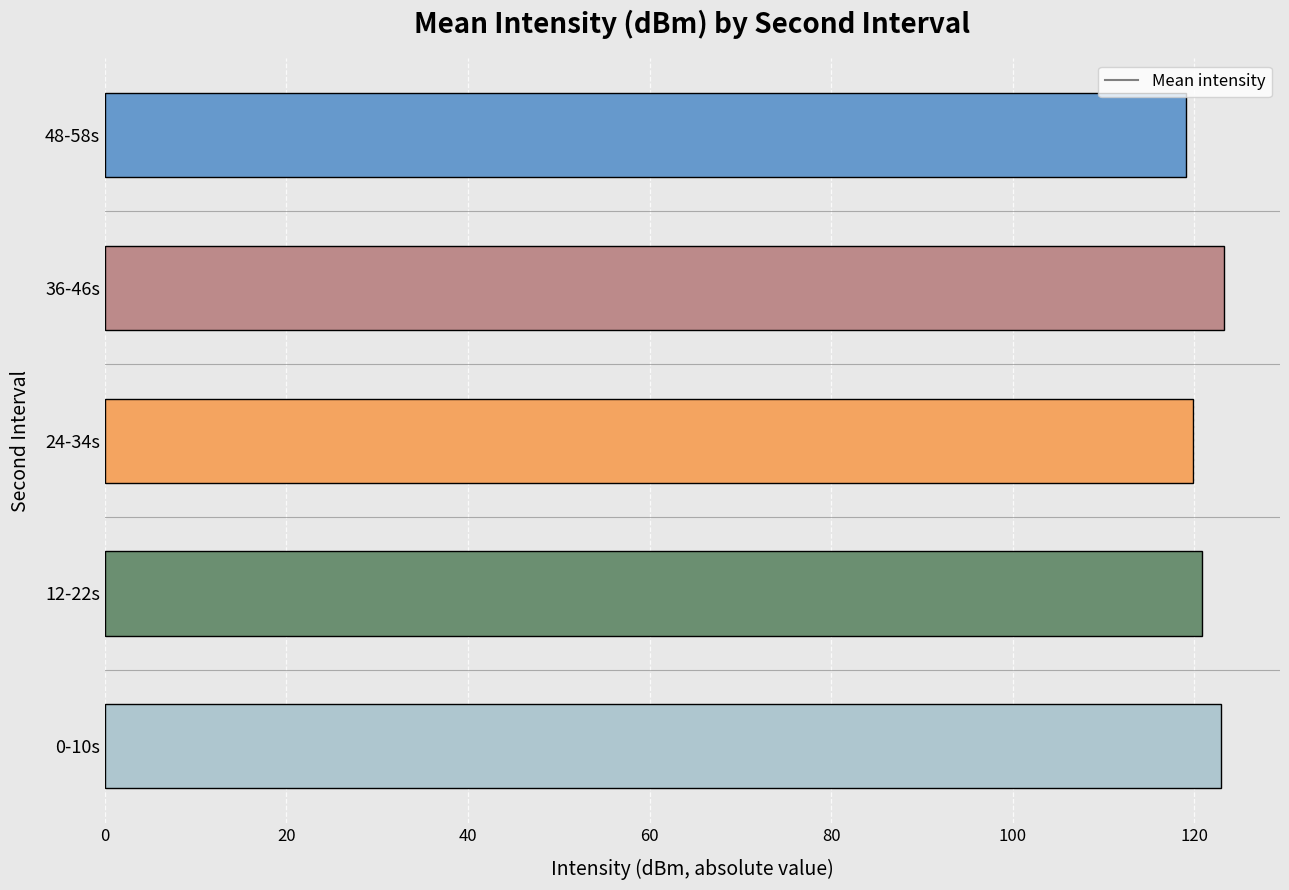

What is the sum of the values at 24-34s and 48-58s?

238.8